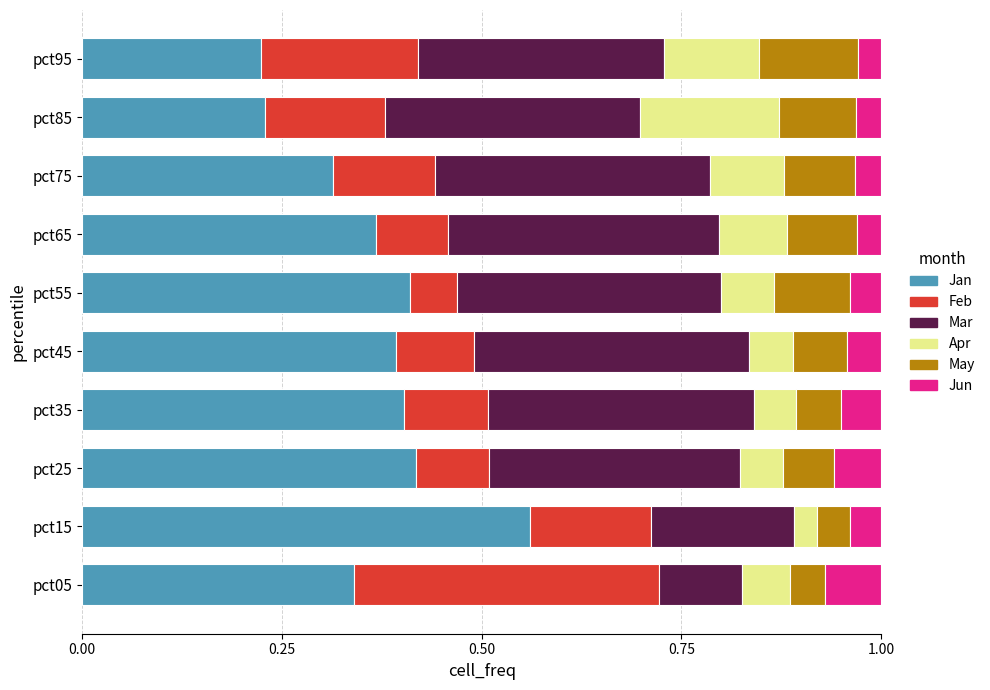

What is the total value across all series at pct65?

1.0